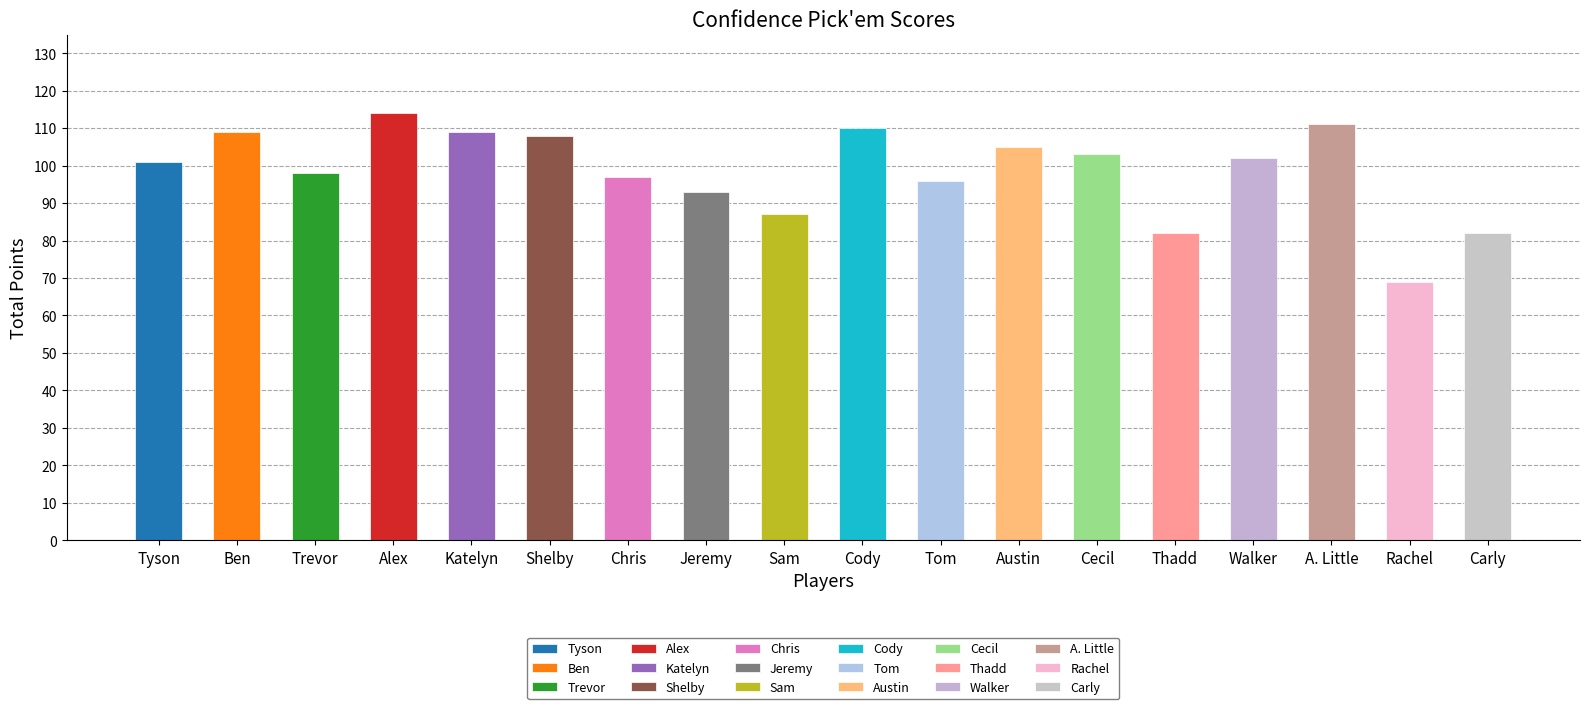

How many bars are there in total?

18